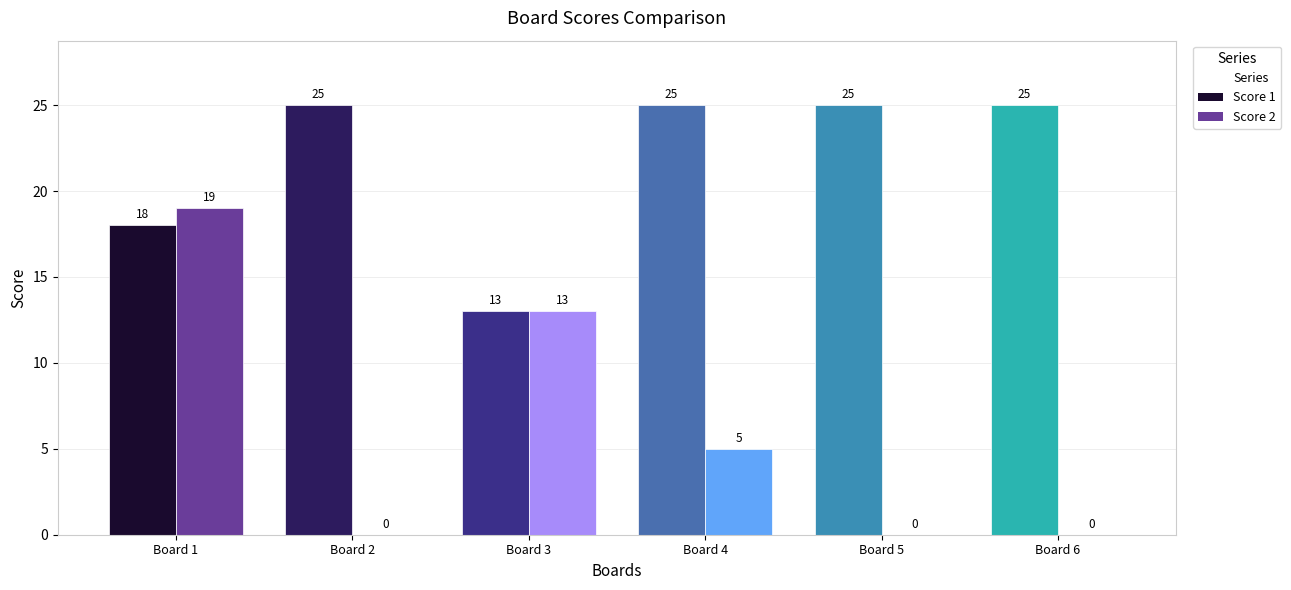

The Score 1 series shows 28 at Board 1. True or false?

False